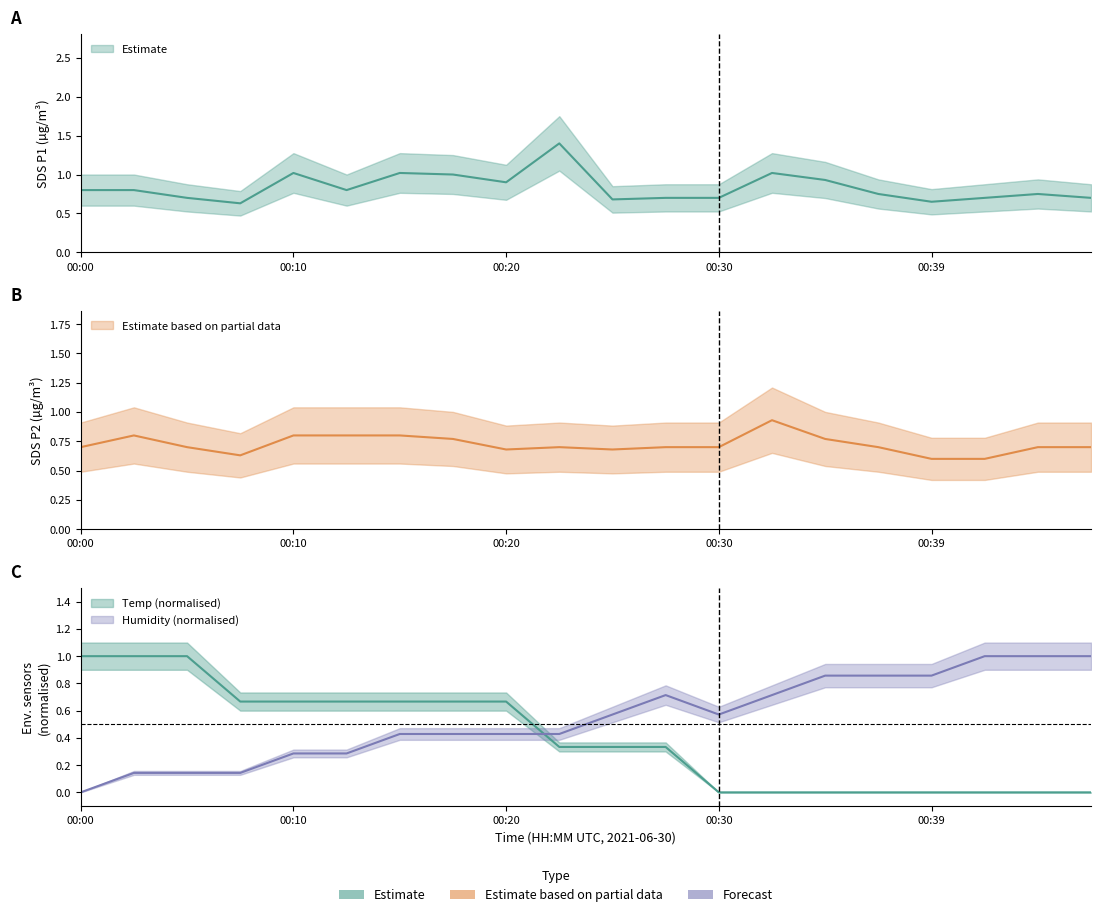

What is the sum of all SDS_P2 values?

14.5